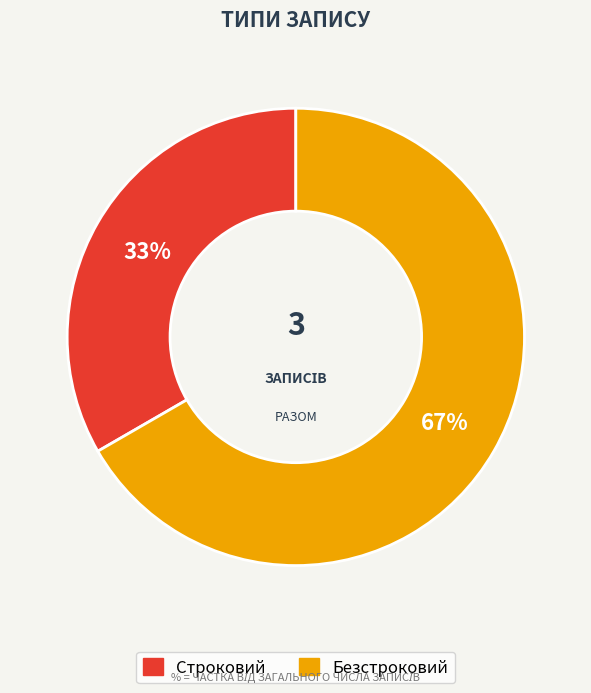

What is the ratio of the value at Безстроковий to the value at Строковий?

2.0